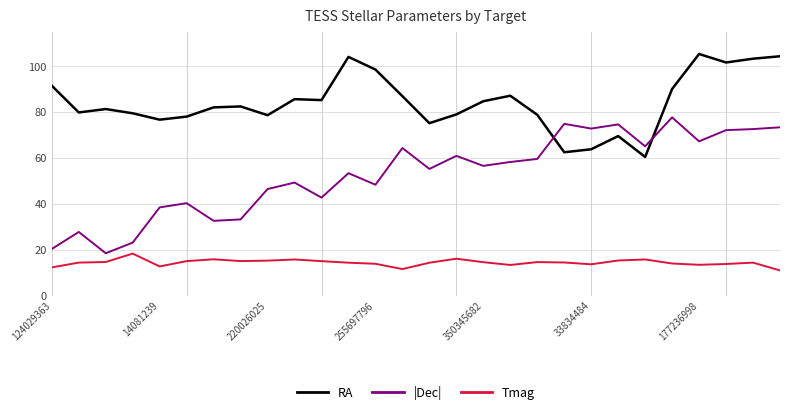

Does the chart display data point markers on the line(s)?

No